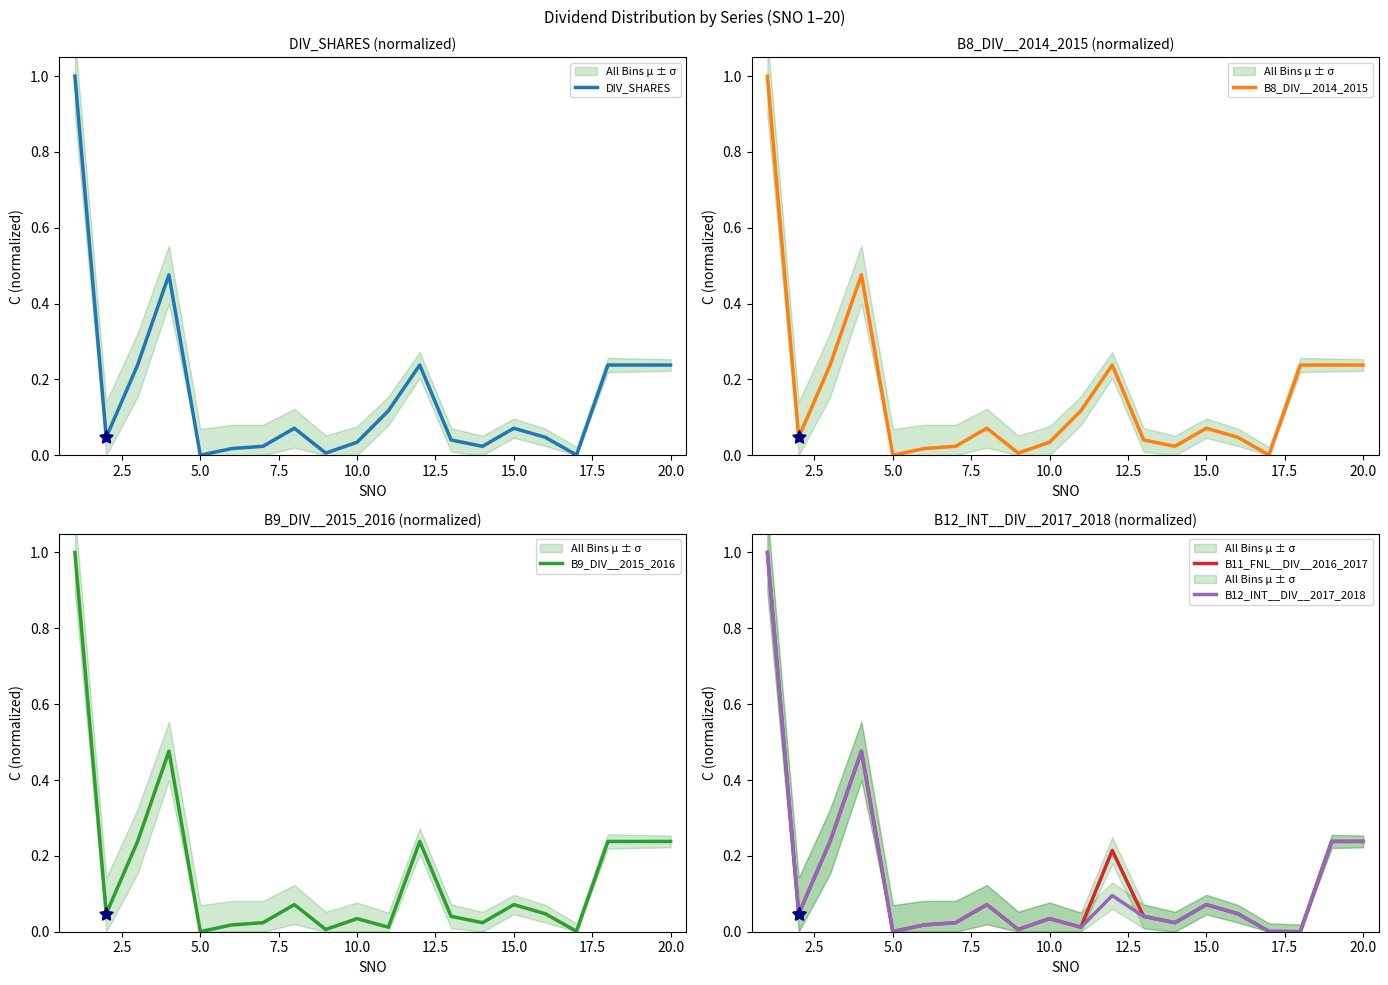

Which series has the largest total across all categories?

DIV_SHARES